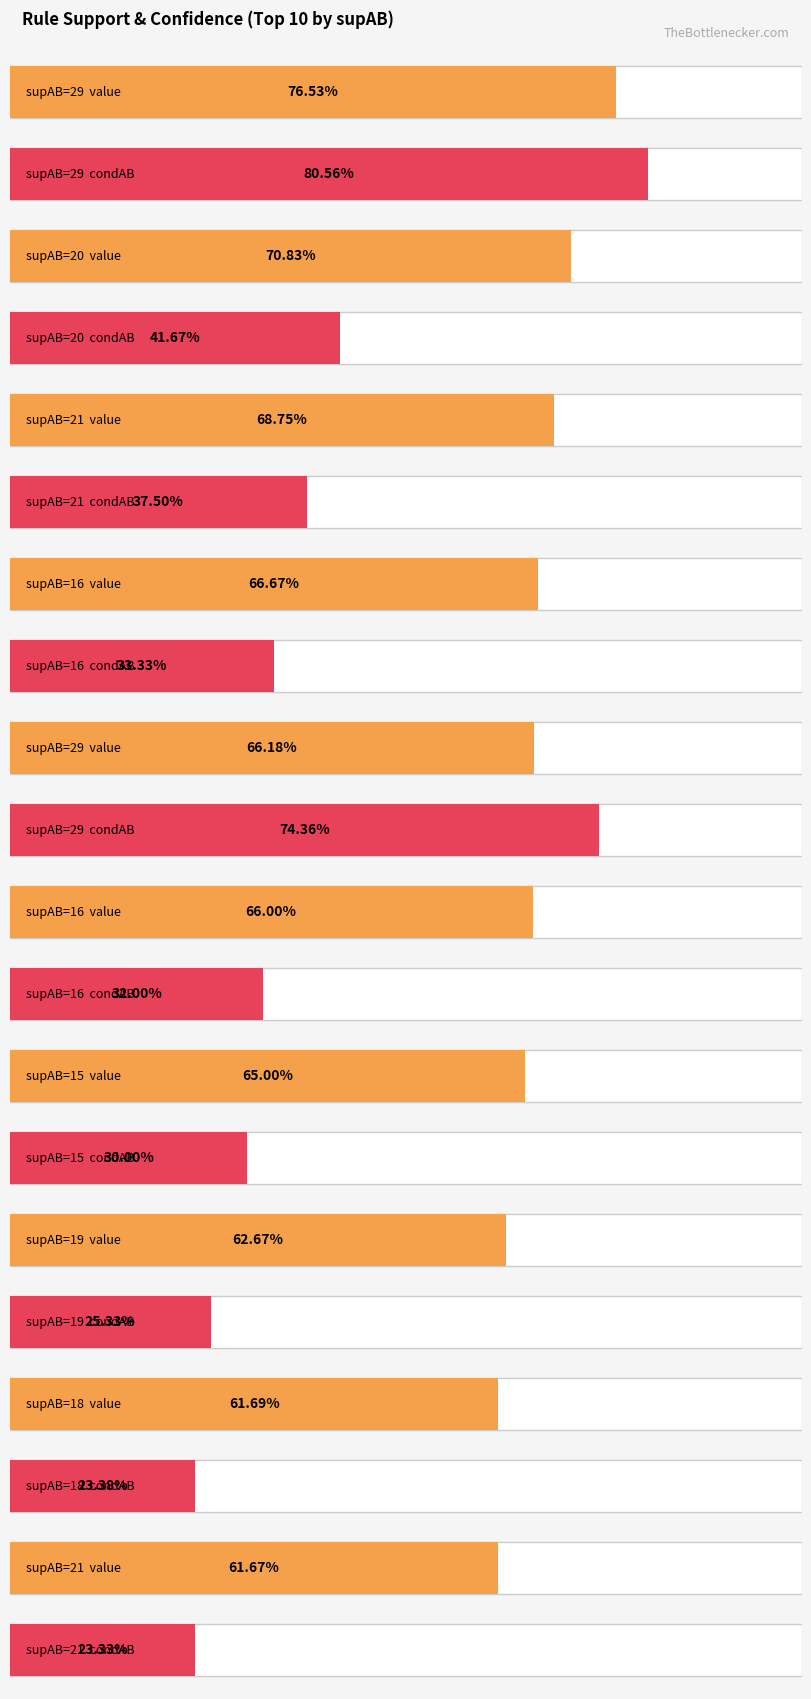

At which label is value closest to 0?

21